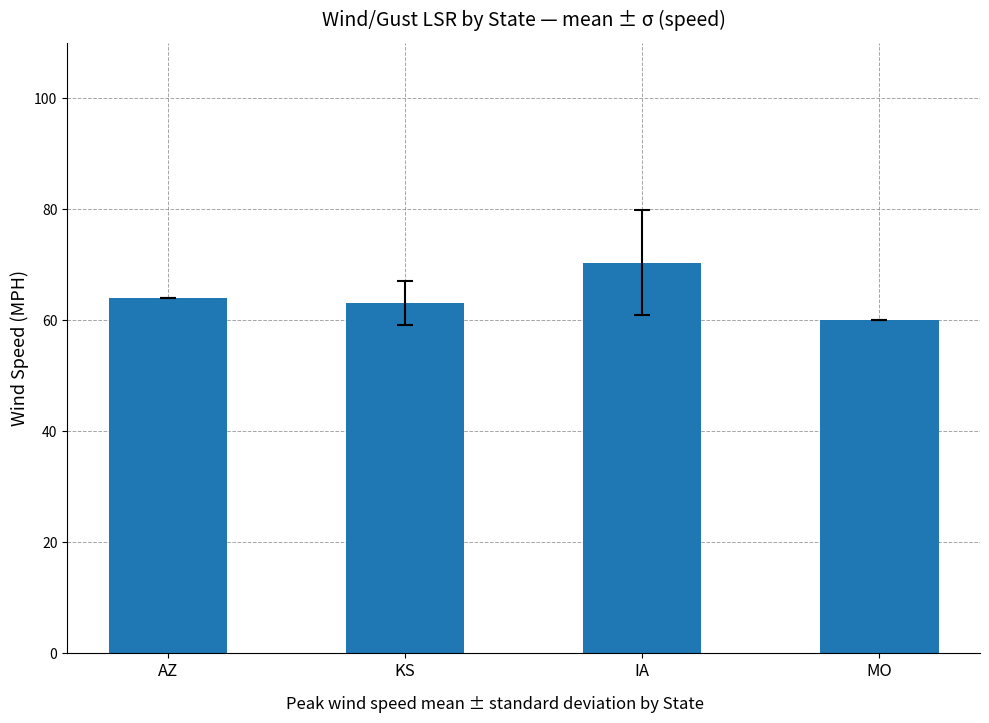

Read the value at AZ.

64.0